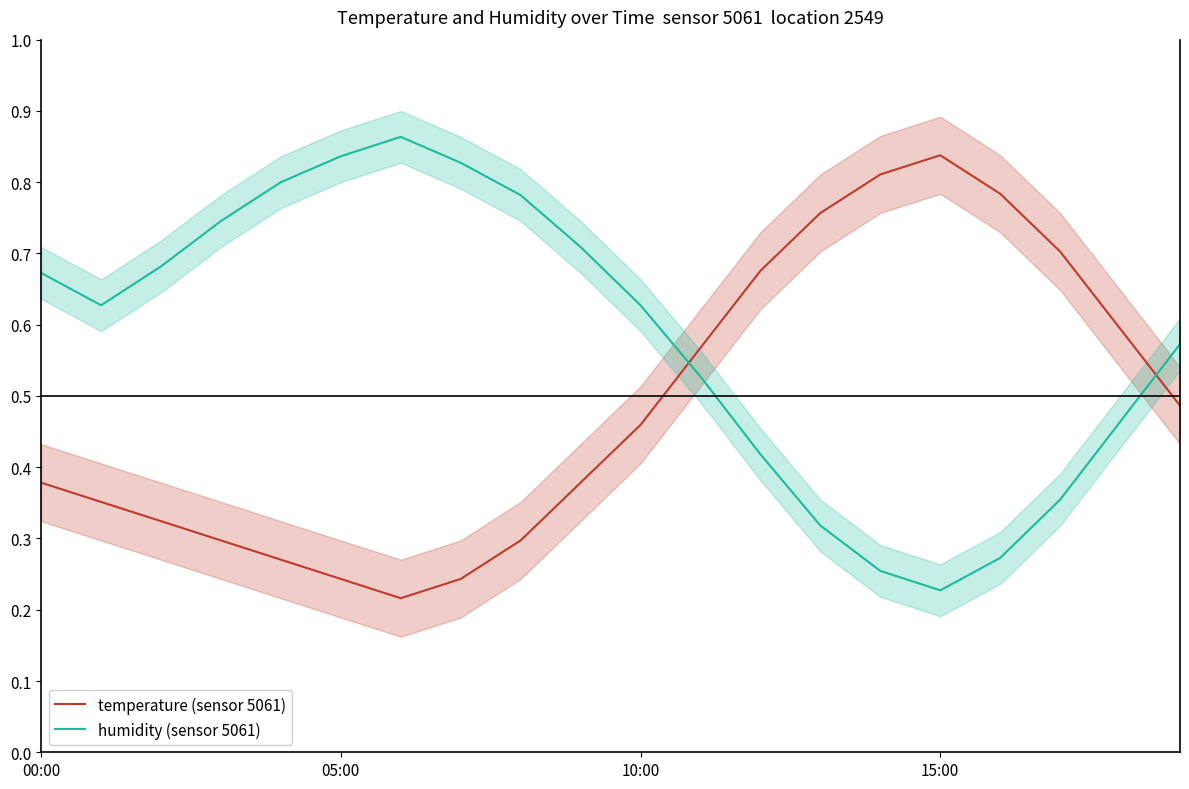

List the series in order of their peak value, highest first.

humidity (sensor 5061), temperature (sensor 5061)